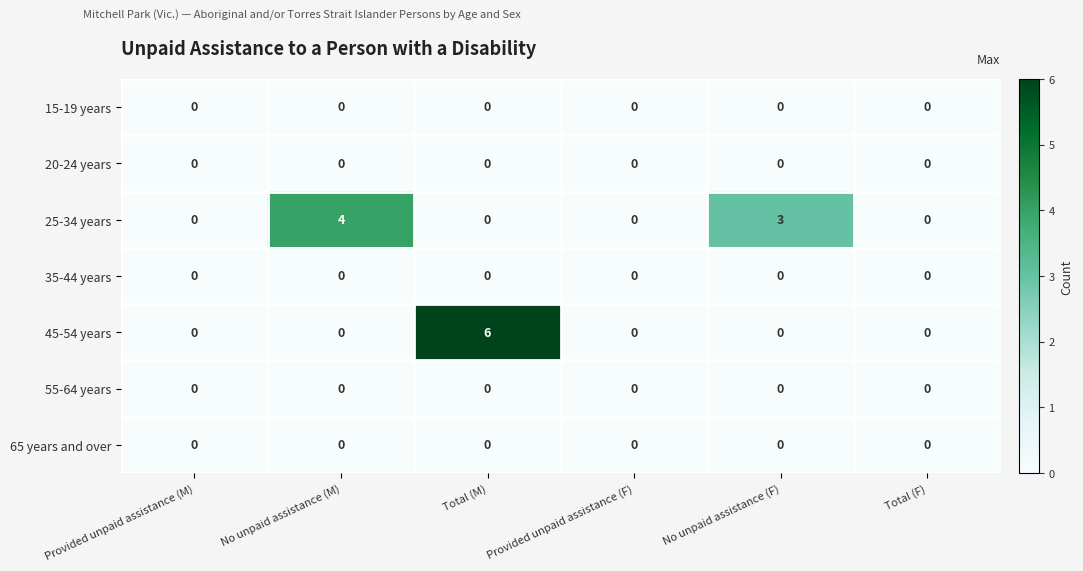

Which series has the largest range (max minus min)?

45-54 years